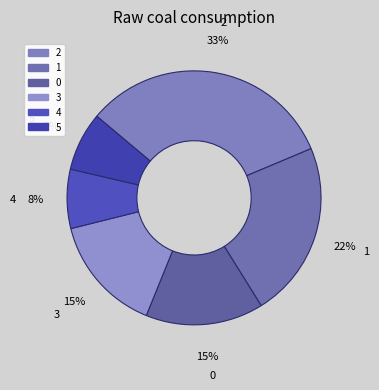

To the nearest percent, what is the average slice percentage?

17%